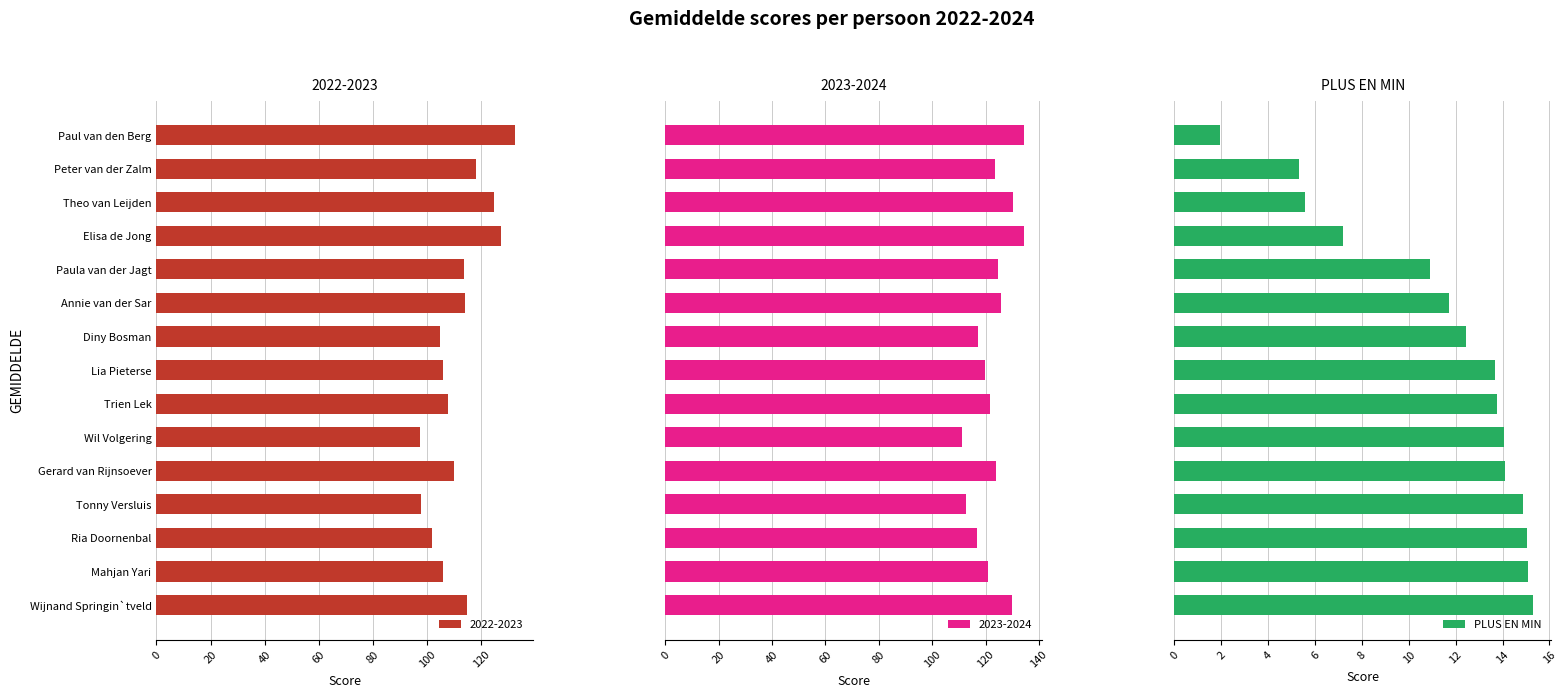

What is the difference between the maximum and minimum values in the PLUS EN MIN series?

13.4